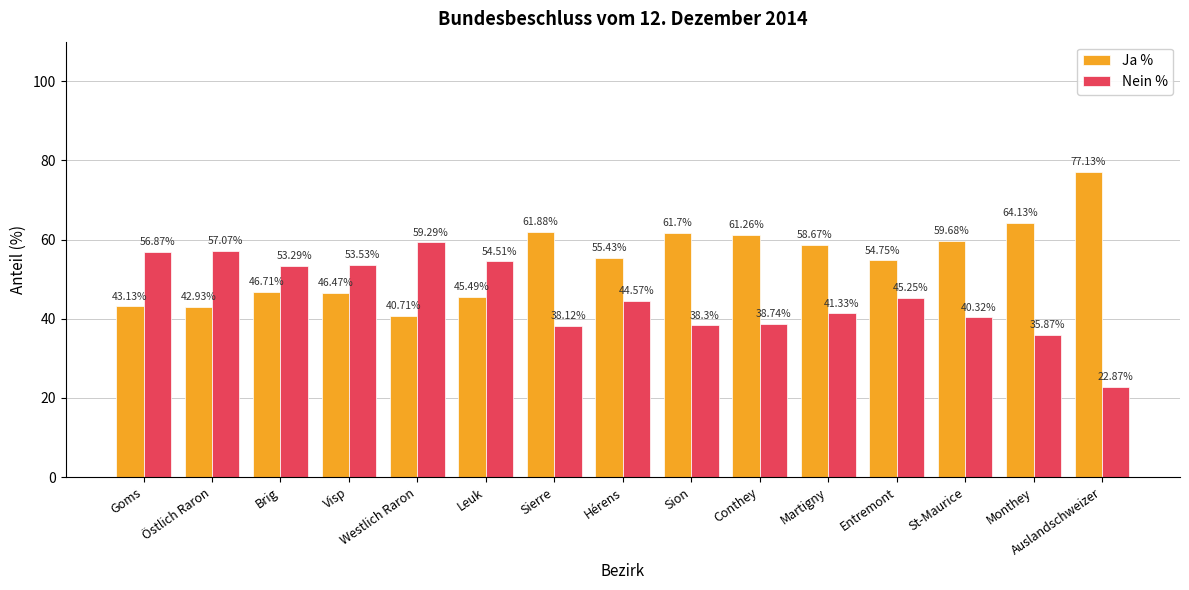

What is the difference between the highest and lowest values at Sion?

23.4